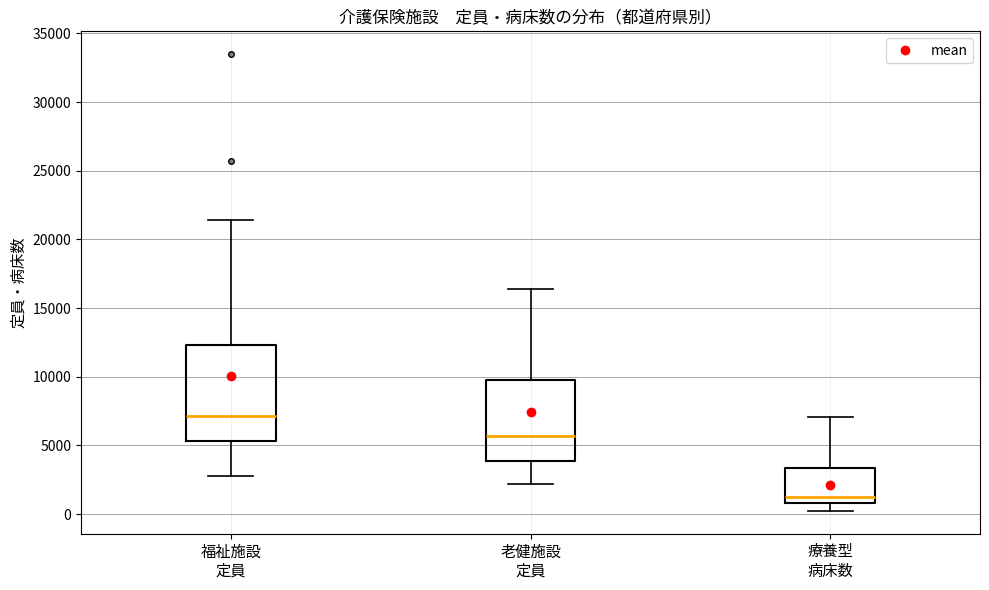

Reading left to right, read every box against the y-axis: the position of its median line, the range the box covers, and the ends of its whiskers. The values are not printed on the chart, so give them approximately, as read against the axis.

福祉施設 定員: median 7000, box 5500 to 12500, whiskers 3000 to 21500
老健施設 定員: median 5500, box 4000 to 9500, whiskers 2000 to 16500
療養型 病床数: median 1500, box 1000 to 3500, whiskers 0 to 7000